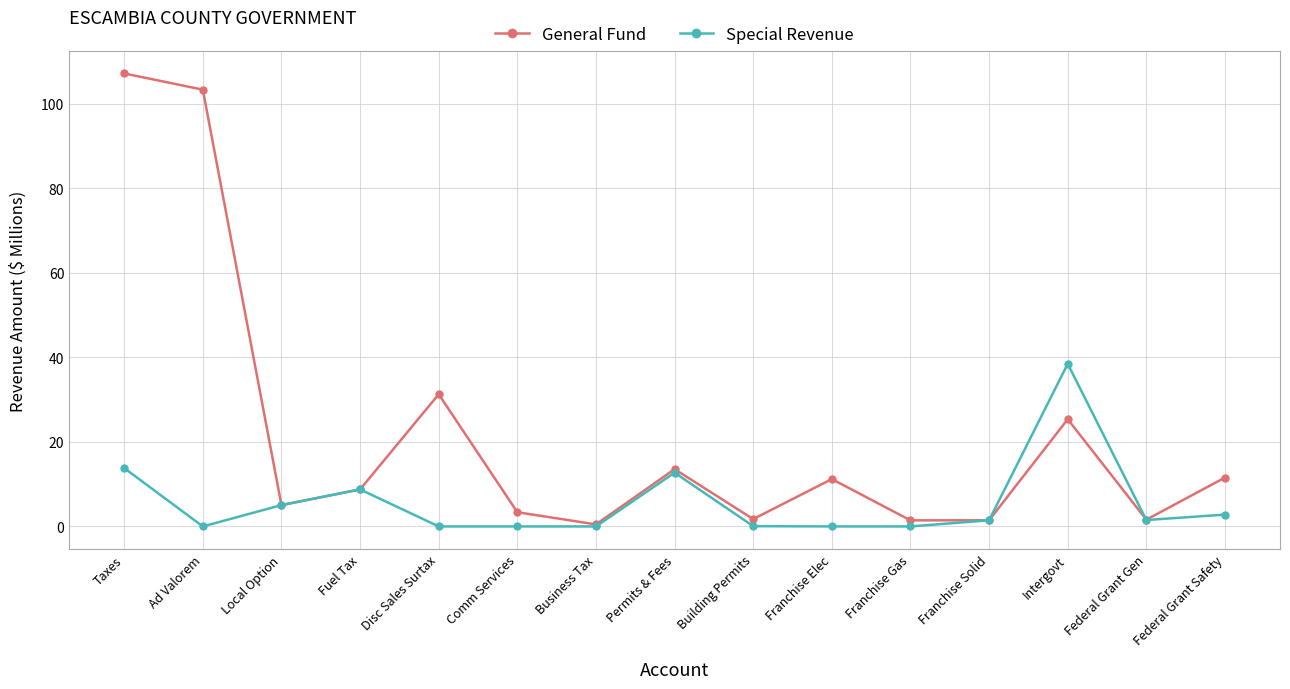

At which label does Special Revenue first exceed 1?

Taxes